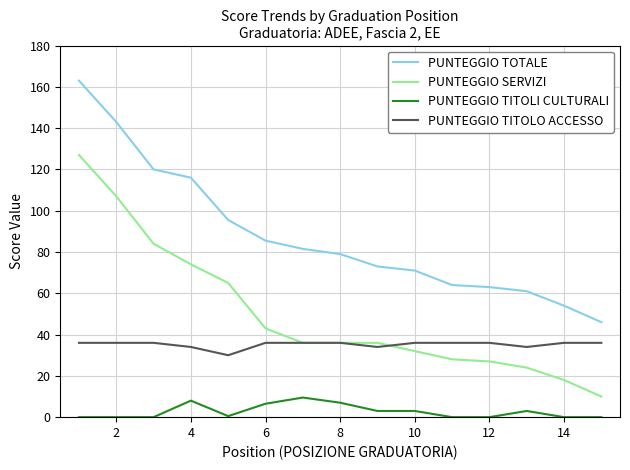

At how many categories does at least one series exceed 153?

1